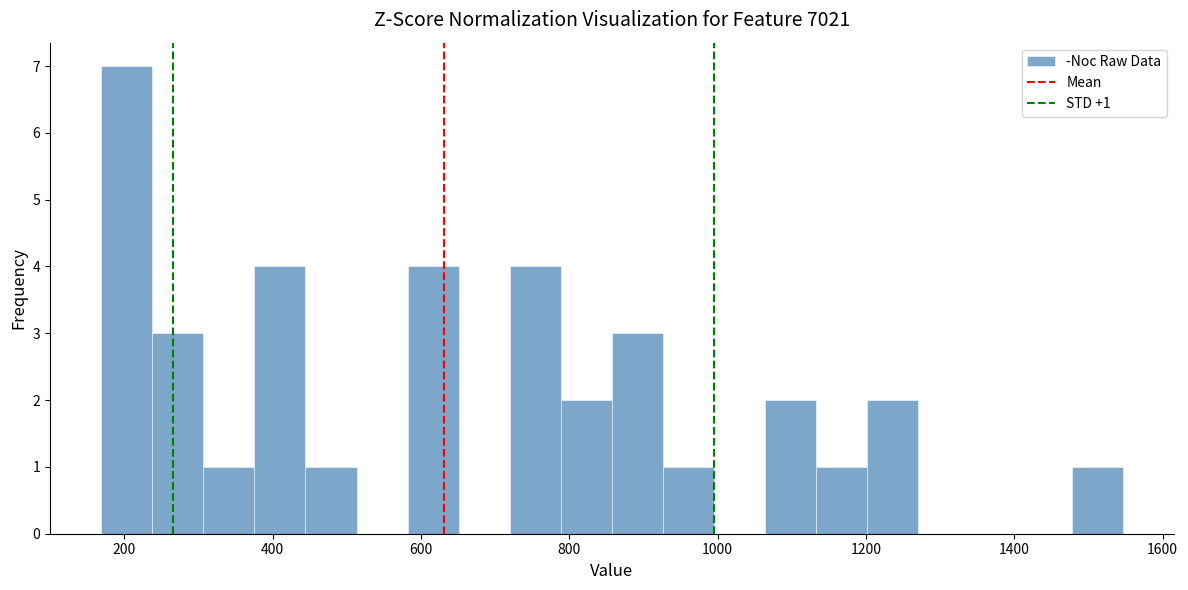

Around what value on the x-axis is the tallest bar? Give the approximate position of its centre, as read against the axis.

200